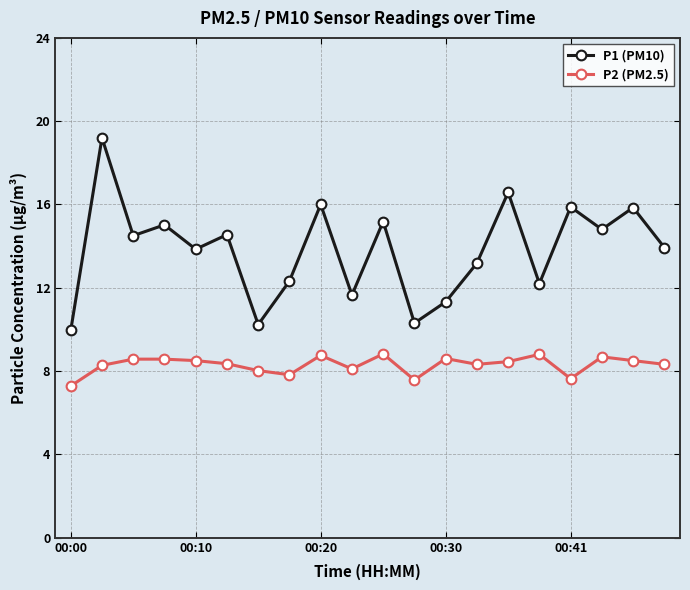

How many data points does each series have?

20